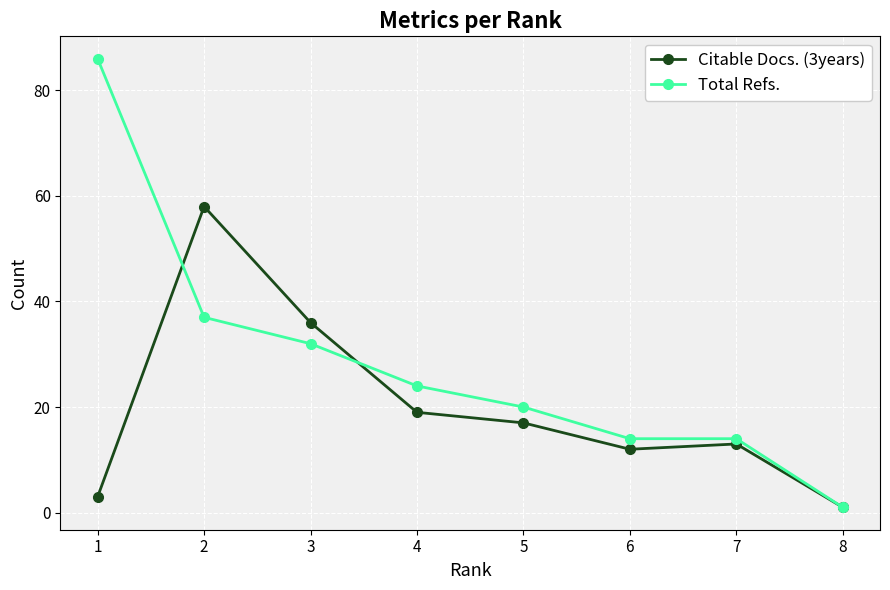

Which series has the largest range (max minus min)?

Total Refs.